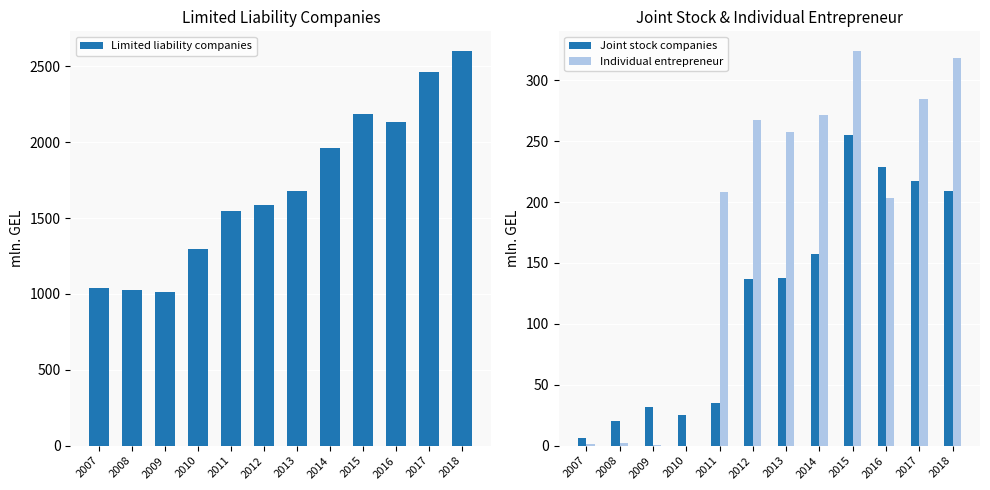

Reading left to right, list all the values displayed in this chart.

Limited liability companies: 2007=1040.8	2008=1027.2	2009=1014.0	2010=1294.2	2011=1546.6	2012=1583.6	2013=1677.7	2014=1962.7	2015=2183.4	2016=2136.1	2017=2459.6	2018=2600.6
Joint stock companies: 2007=6.3	2008=20.5	2009=31.8	2010=25.4	2011=35.3	2012=137.2	2013=137.8	2014=157.6	2015=255.1	2016=228.4	2017=217.0	2018=209.4
Individual entrepreneur: 2007=1.2	2008=2.0	2009=0.2	2010=0.1	2011=207.9	2012=267.3	2013=257.2	2014=271.2	2015=323.9	2016=203.6	2017=284.8	2018=317.8